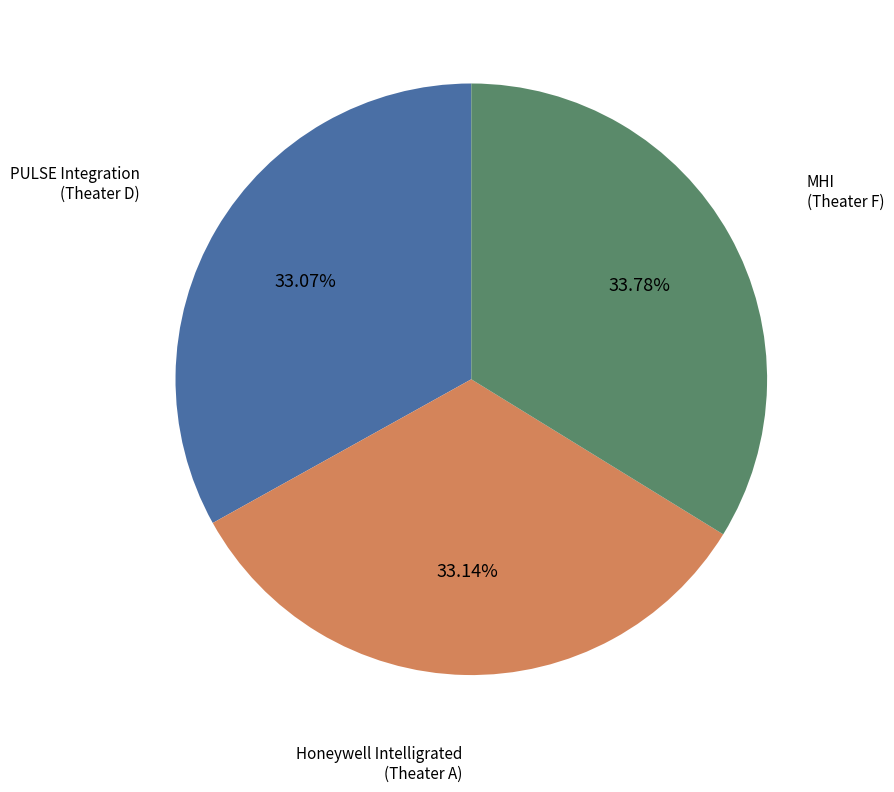

Does any single category account for the majority?

No